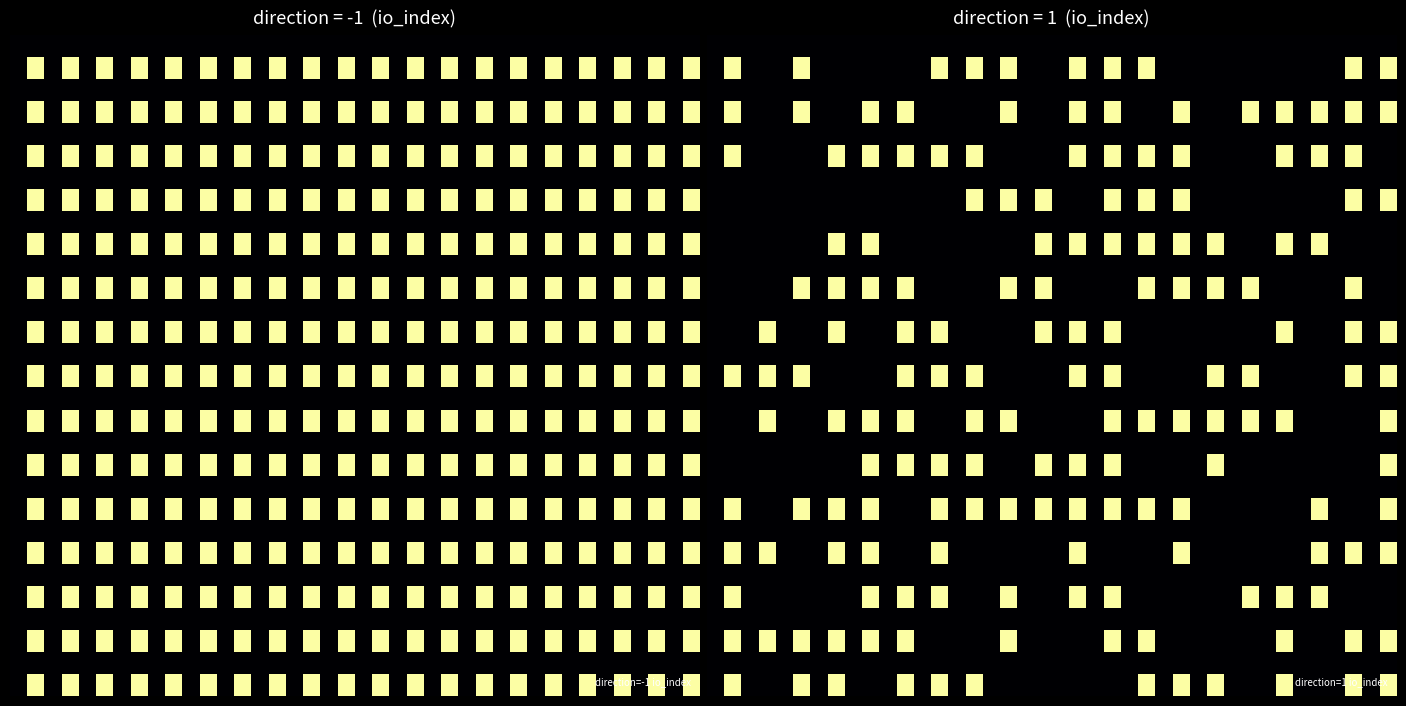

Which label corresponds to the largest value in the chart?

1